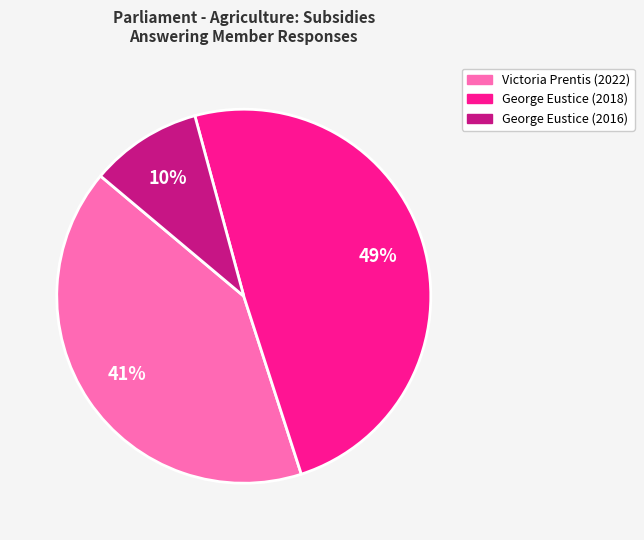

True or false: George Eustice (2016) accounts for 10% of the total.

True